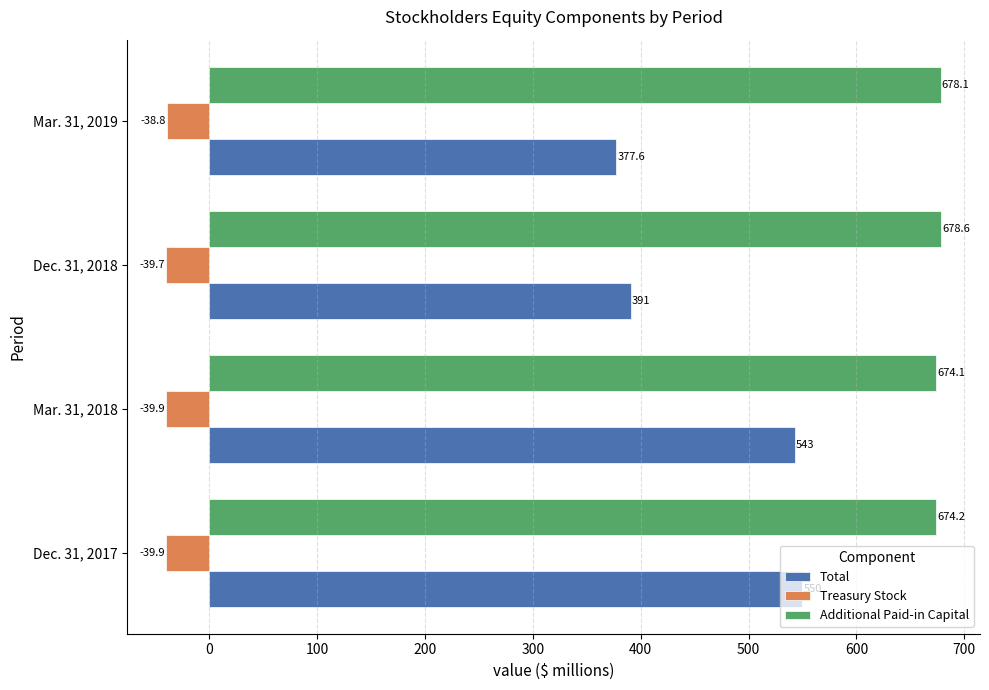

At which label is Treasury Stock closest to -39?

Mar. 31, 2019